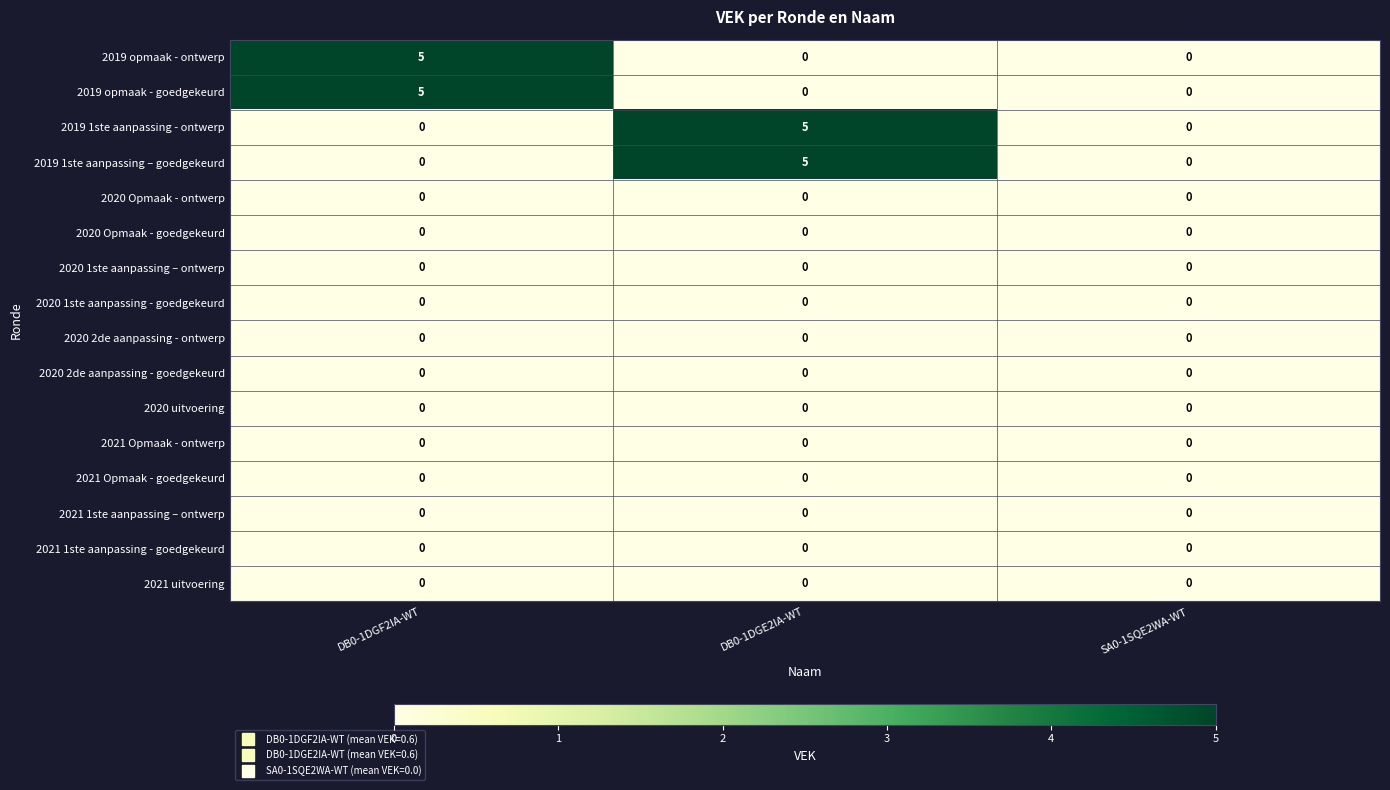

At which label does 2019 opmaak - goedgekeurd reach its peak?

DB0-1DGF2IA-WT